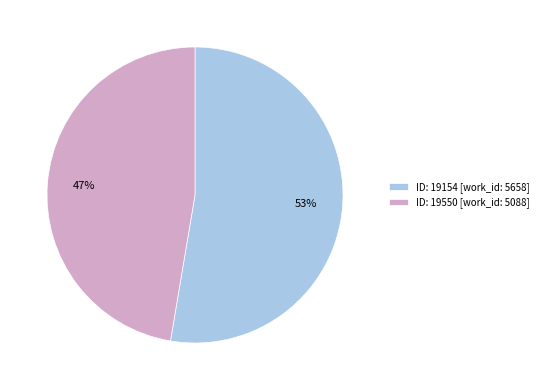

To the nearest percent, what is the combined percentage of ID: 19154 [work_id: 5658] and ID: 19550 [work_id: 5088]?

100%